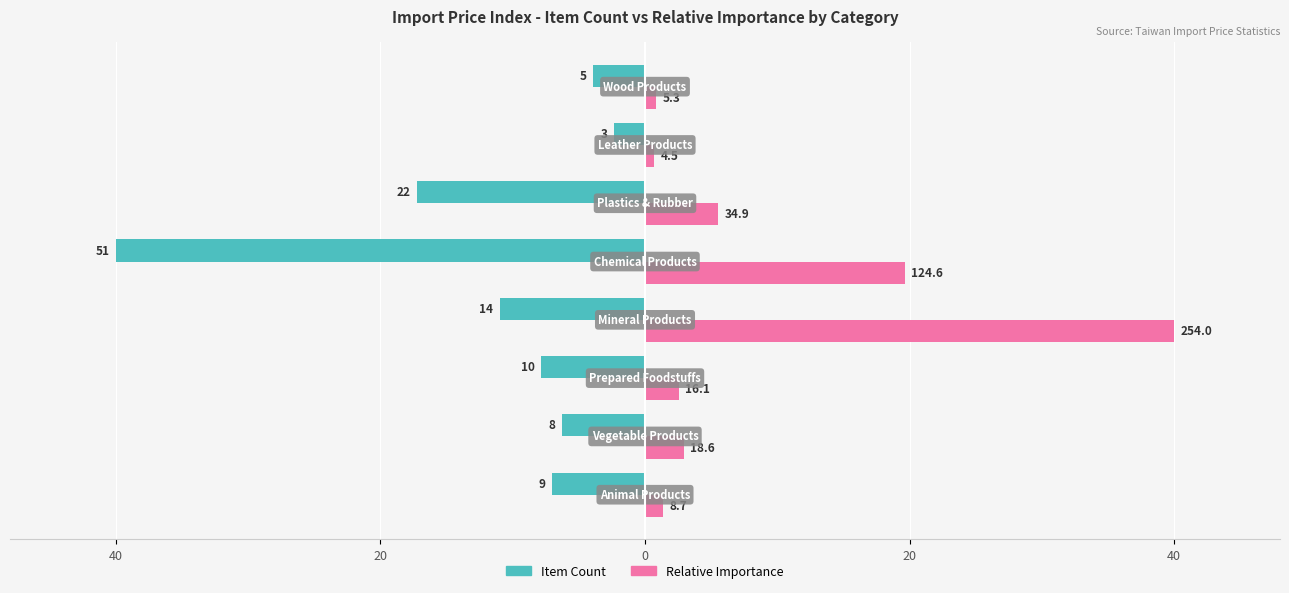

What are all the series names shown in the legend?

Item Count, Relative Importance